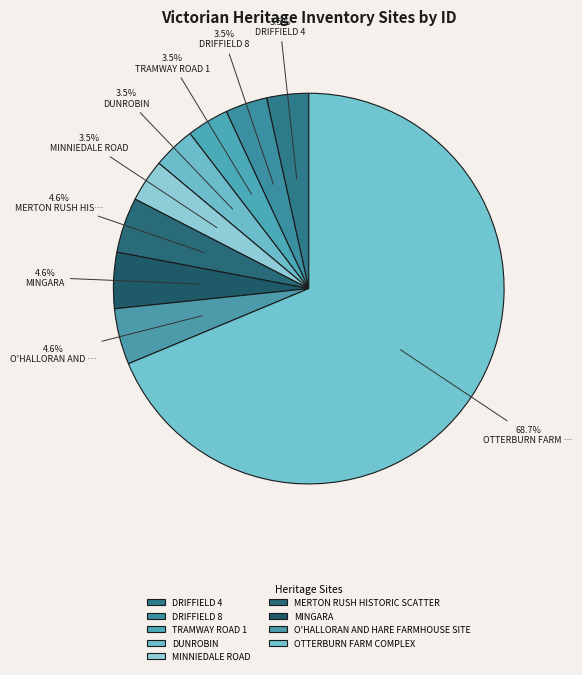

To the nearest percent, what portion does O'HALLORAN AND HARE FARMHOUSE SITE represent?

5%